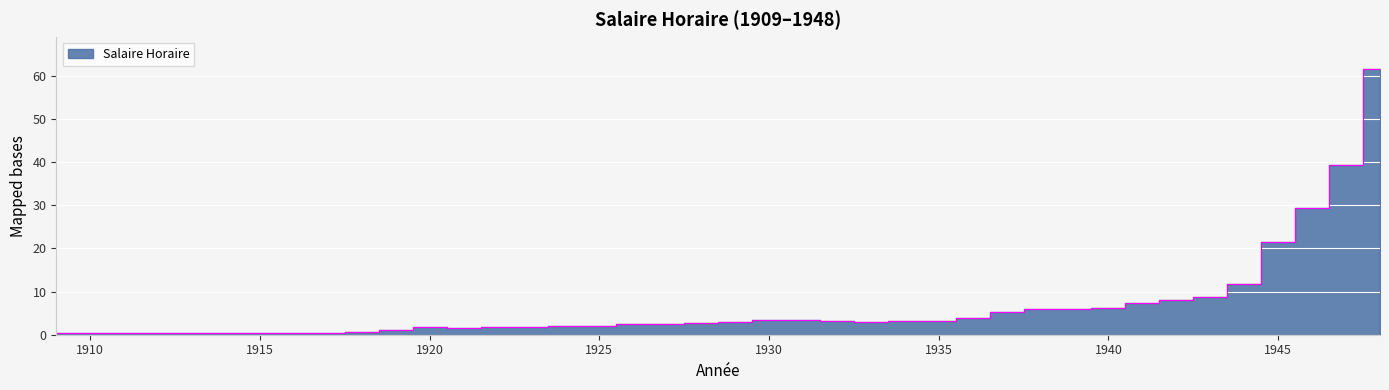

At which label is the value closest to 30?

1946